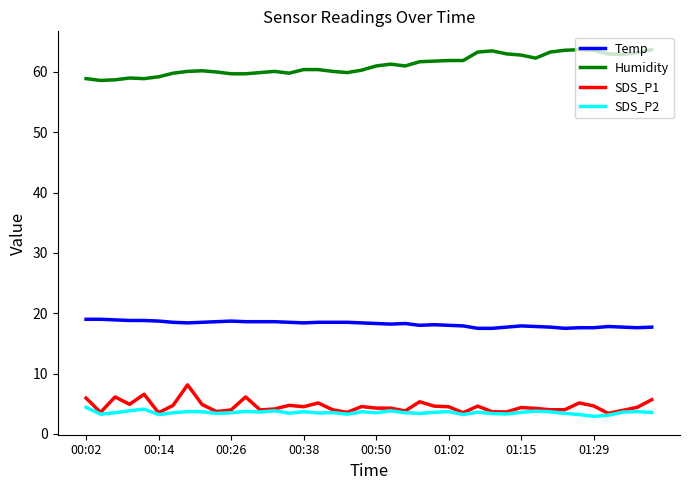

List the series in order of their peak value, highest first.

Humidity, Temp, SDS_P1, SDS_P2